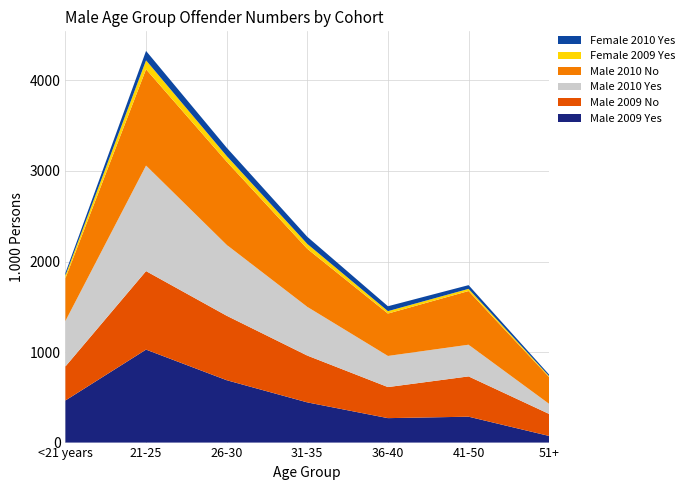

Reading left to right, extract all data points from this chart.

Male 2009 Yes: 465	1027	689	444	270	286	73
Male 2009 No: 376	867	712	517	343	445	243
Male 2010 Yes: 502	1166	783	538	344	350	111
Male 2010 No: 472	1063	919	641	468	593	295
Female 2009 Yes: 31	99	63	54	27	24	11
Female 2010 Yes: 28	104	91	79	54	41	17